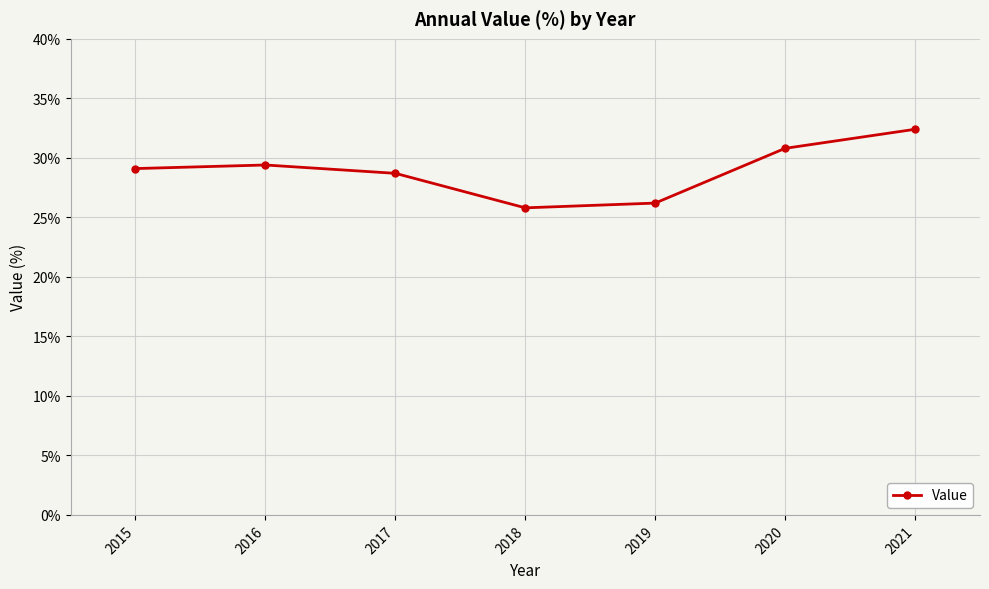

The chart shows a value of 28.7 at 2017. True or false?

True